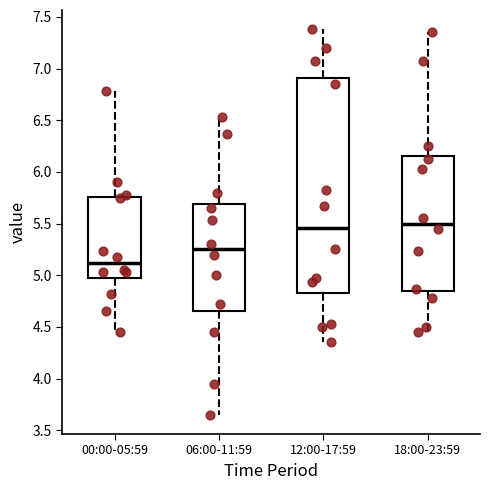

Reading left to right, read every box against the y-axis: the position of its median line, the range the box covers, and the ends of its whiskers. The values are not printed on the chart, so give them approximately, as read against the axis.

00:00-05:59: median 5.10, box 5.00 to 5.75, whiskers 4.45 to 6.80
06:00-11:59: median 5.25, box 4.65 to 5.70, whiskers 3.65 to 6.55
12:00-17:59: median 5.45, box 4.85 to 6.90, whiskers 4.35 to 7.40
18:00-23:59: median 5.50, box 4.85 to 6.15, whiskers 4.45 to 7.35